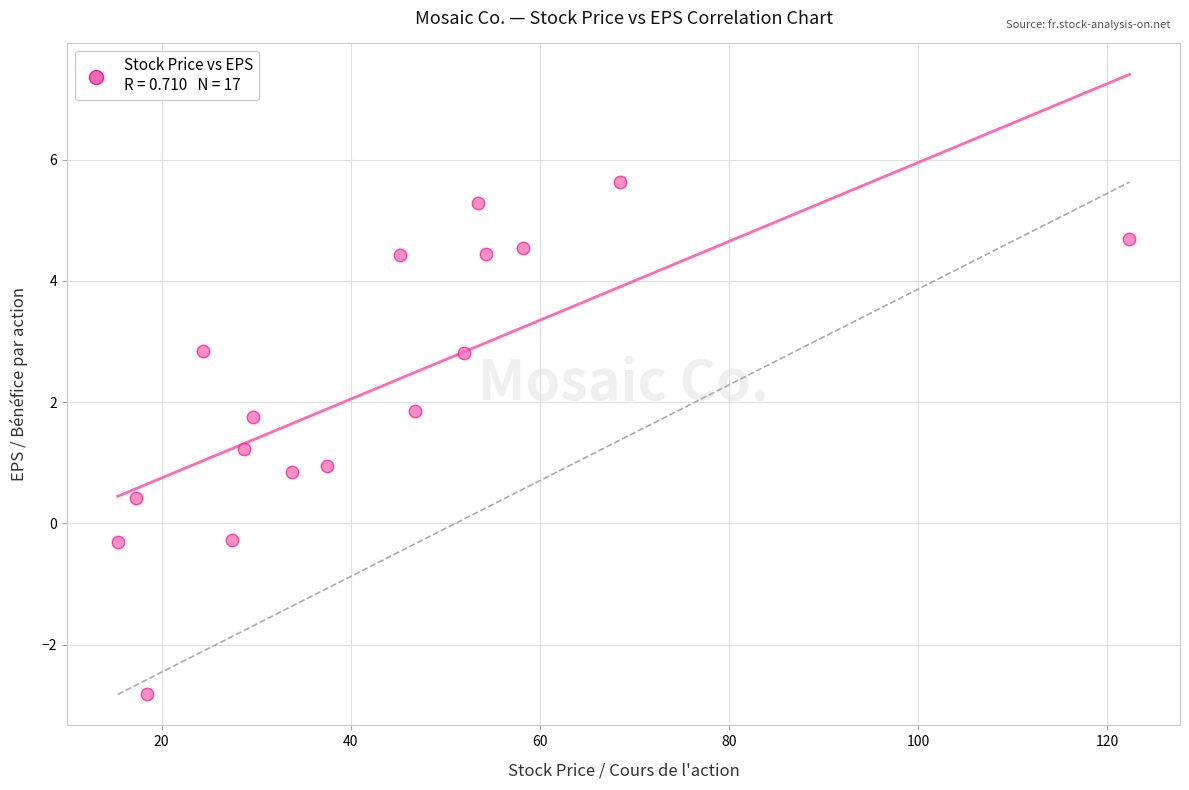

What is the range of X values (max minus min)?

107.0